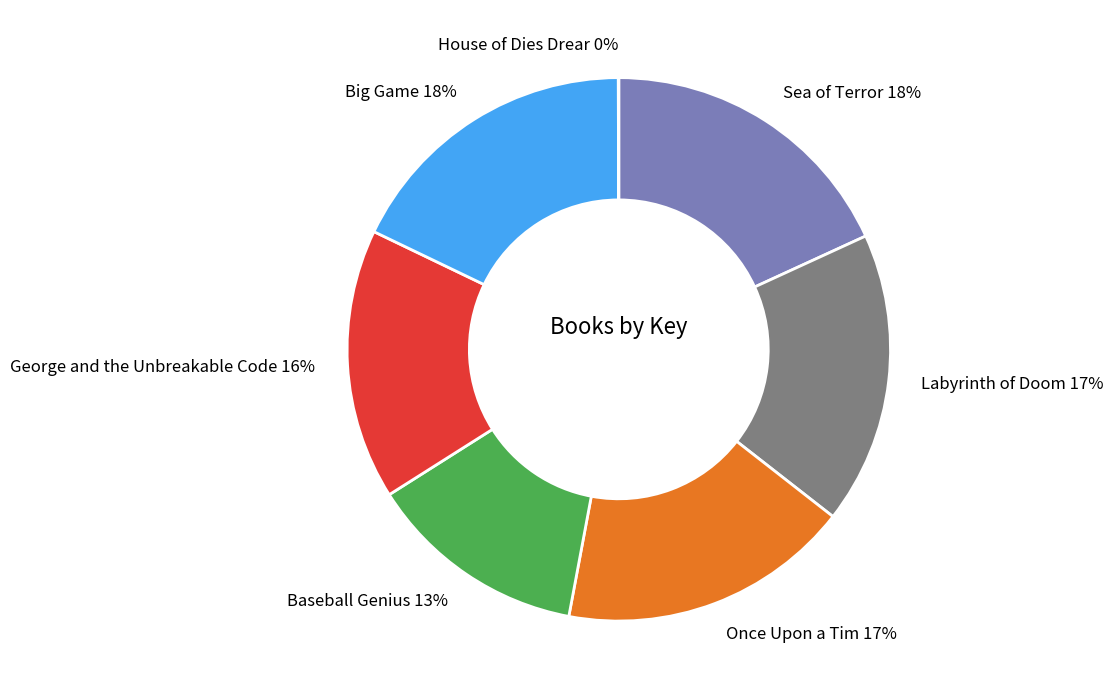

Is there any slice that represents more than half of the pie?

No